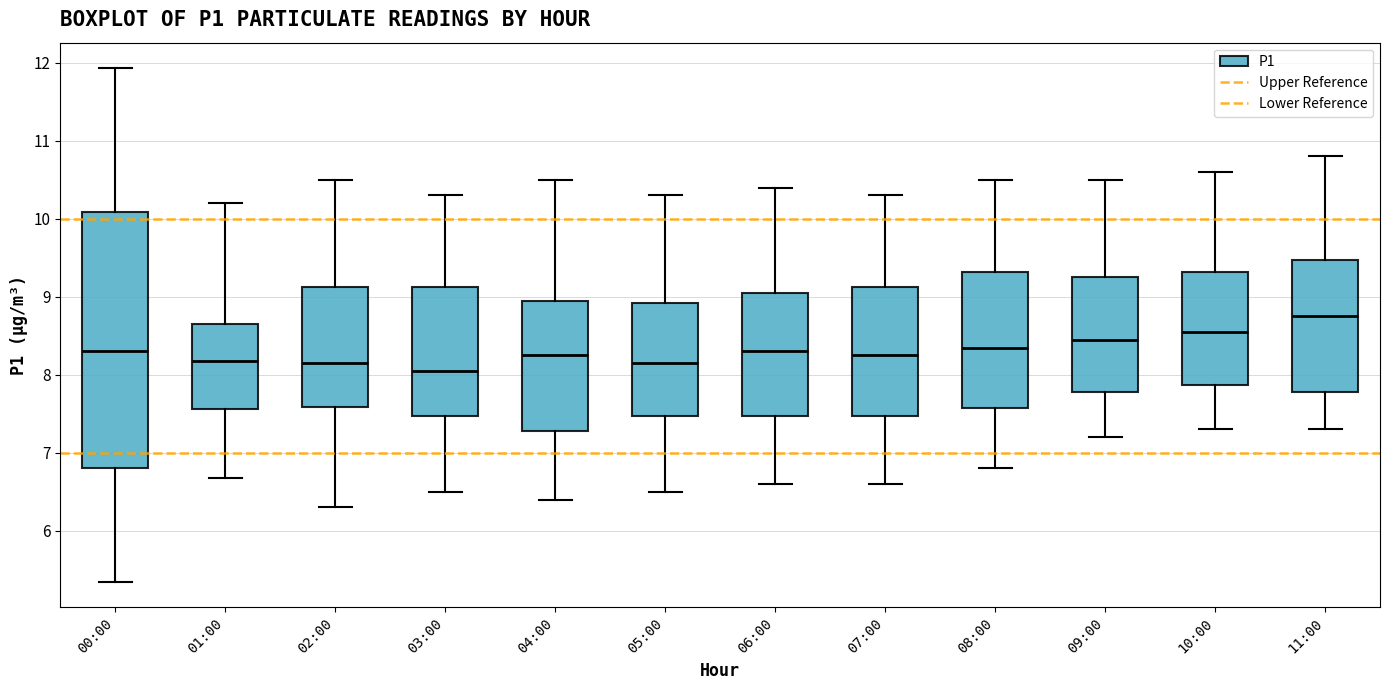

Comparing the boxes themselves (not the whiskers), which one is the tallest?

00:00